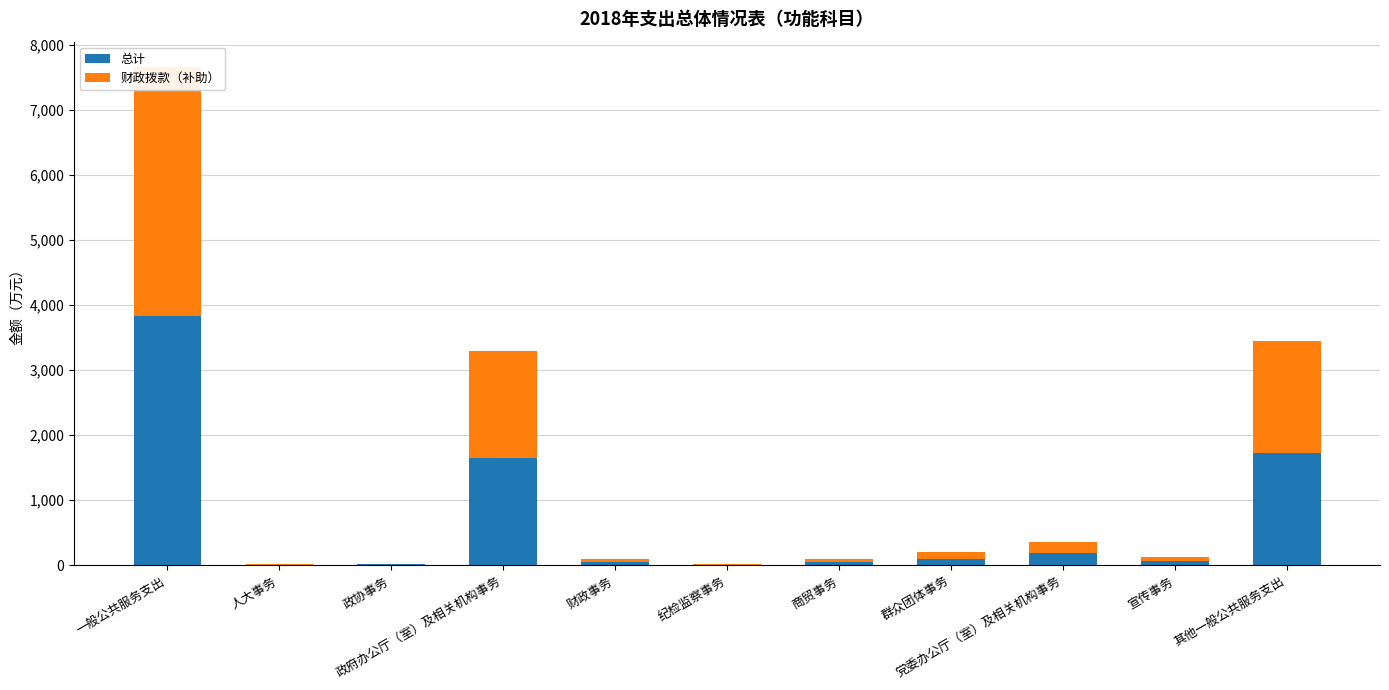

What is the total value across all series at 政府办公厅（室）及相关机构事务?

3292.2